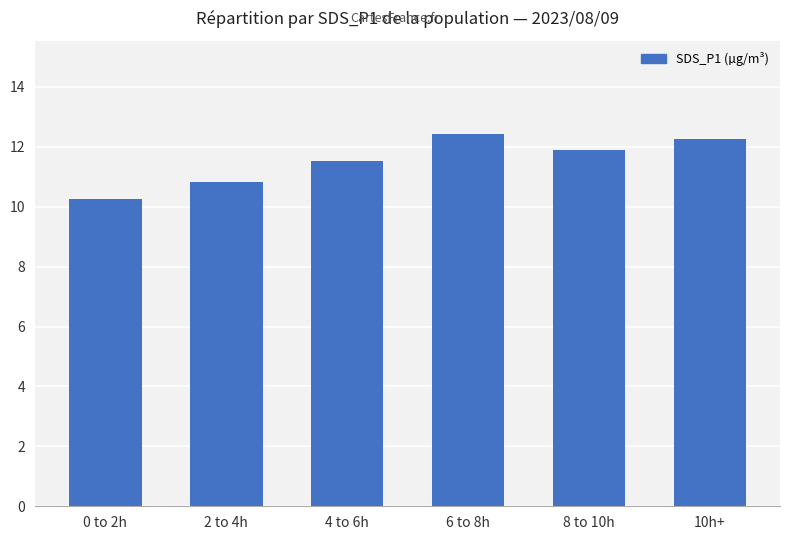

How many categories are shown in the chart?

6